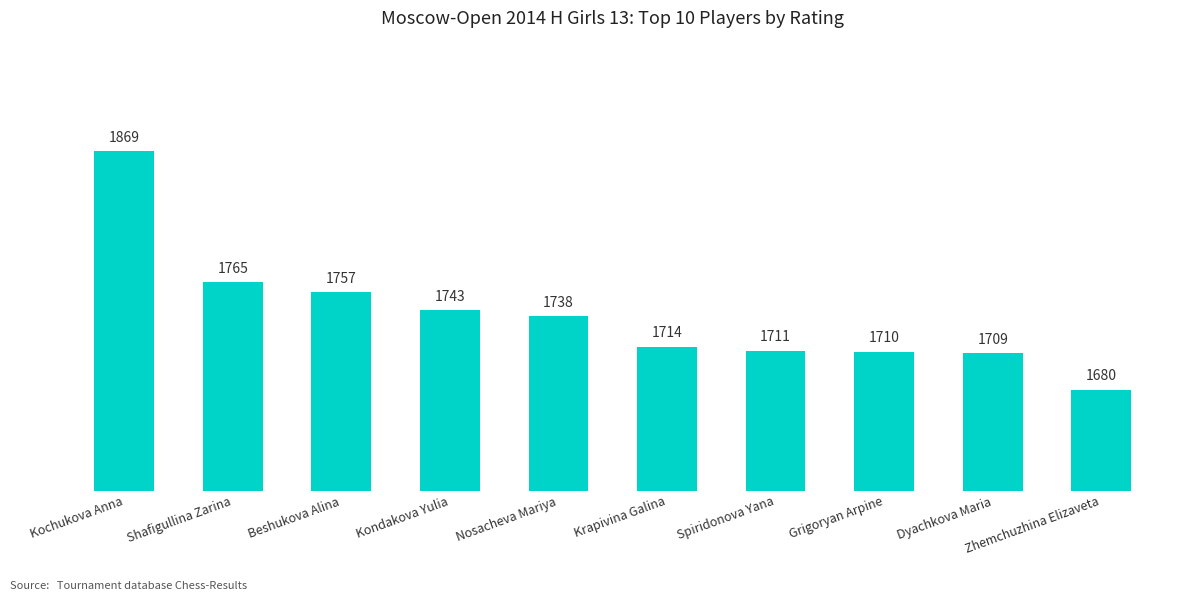

List the labels in order of value, smallest first.

Zhemchuzhina Elizaveta, Dyachkova Maria, Grigoryan Arpine, Spiridonova Yana, Krapivina Galina, Nosacheva Mariya, Kondakova Yulia, Beshukova Alina, Shafigullina Zarina, Kochukova Anna